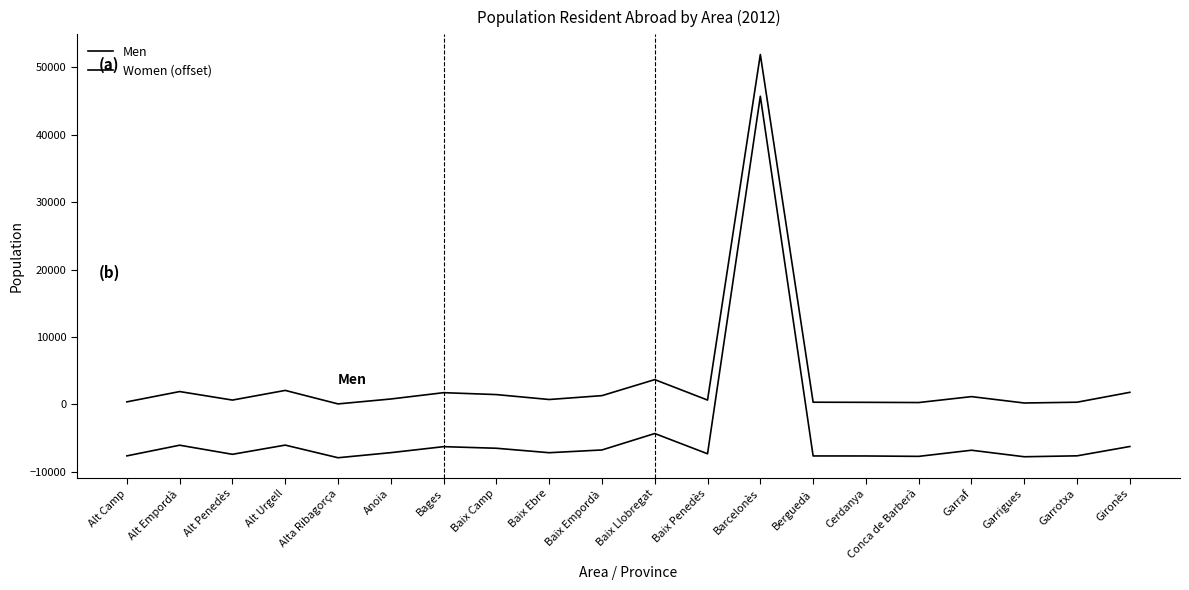

What is the label of the 6th point from the right?

Cerdanya